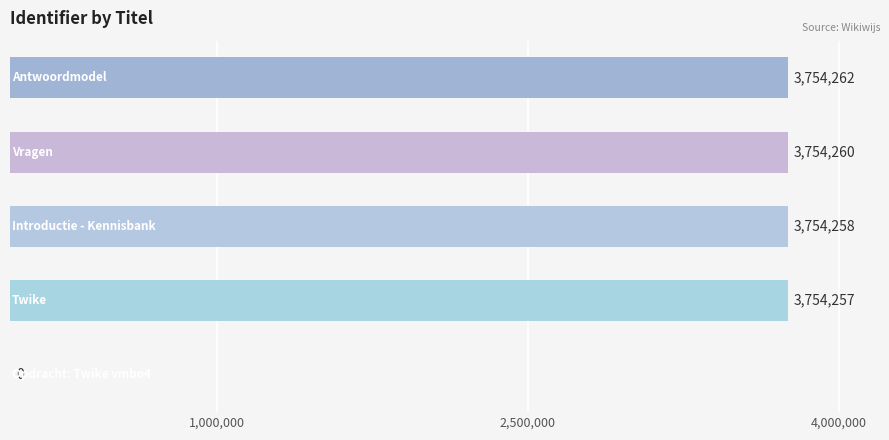

What is the sum of all values?

15017037